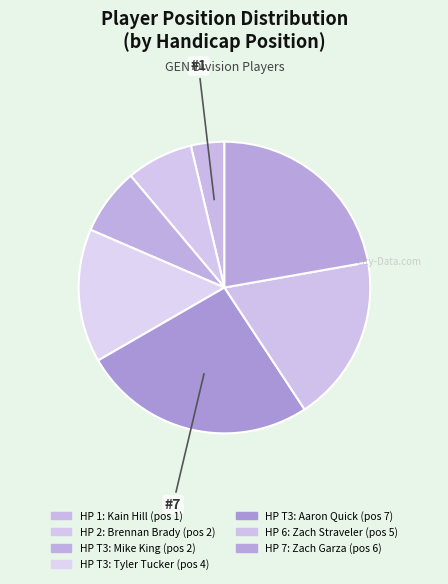

How many segments does this pie chart have?

7